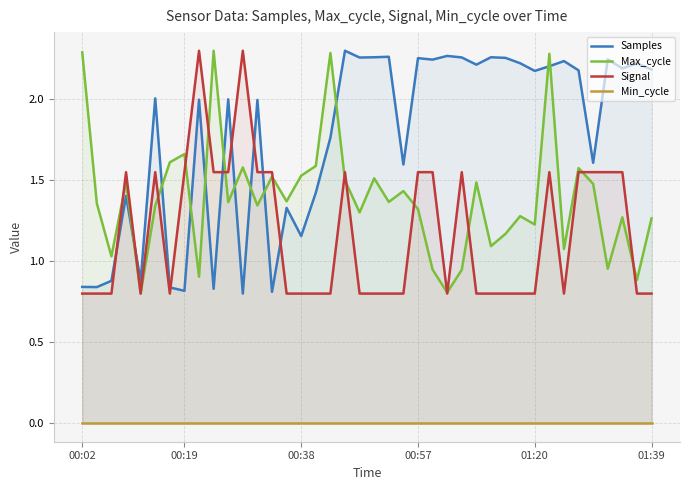

What is the sum of the Signal values at 24 and 38?

2.4